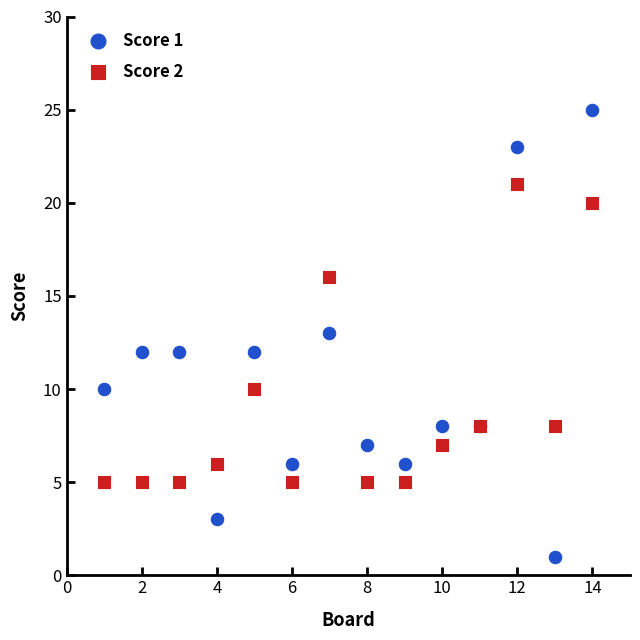

Which series has the largest Y range (max minus min)?

Score 1